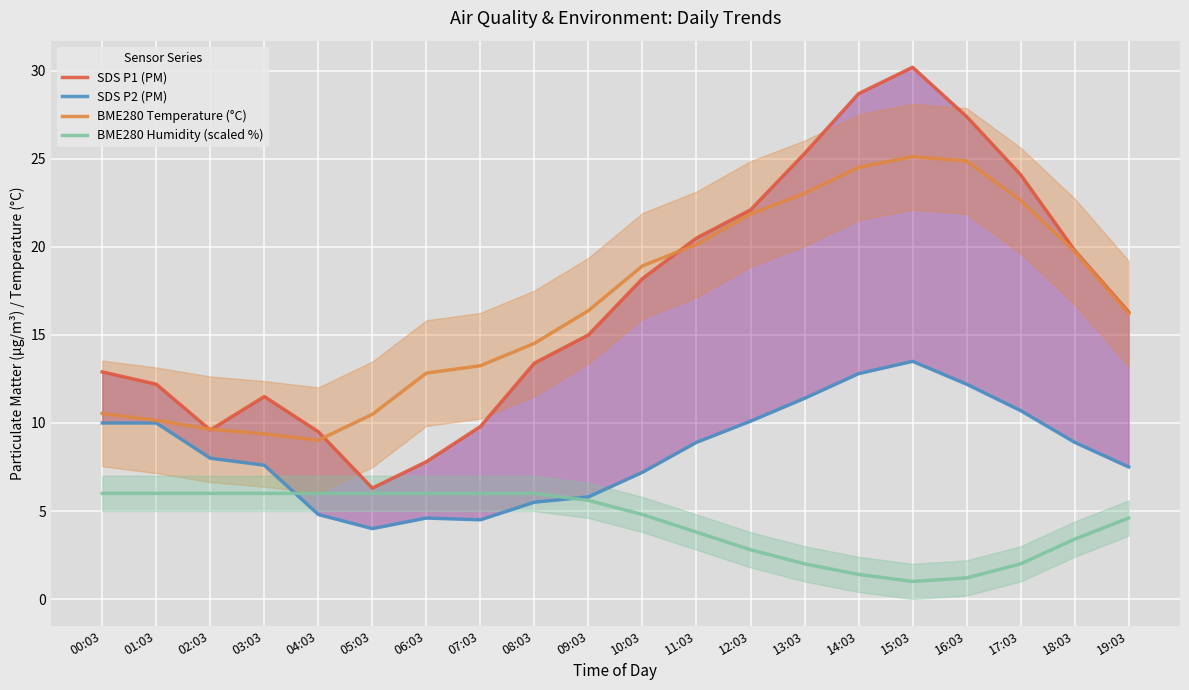

What is the lowest value of the BME280 Humidity (scaled %) series?

1.0